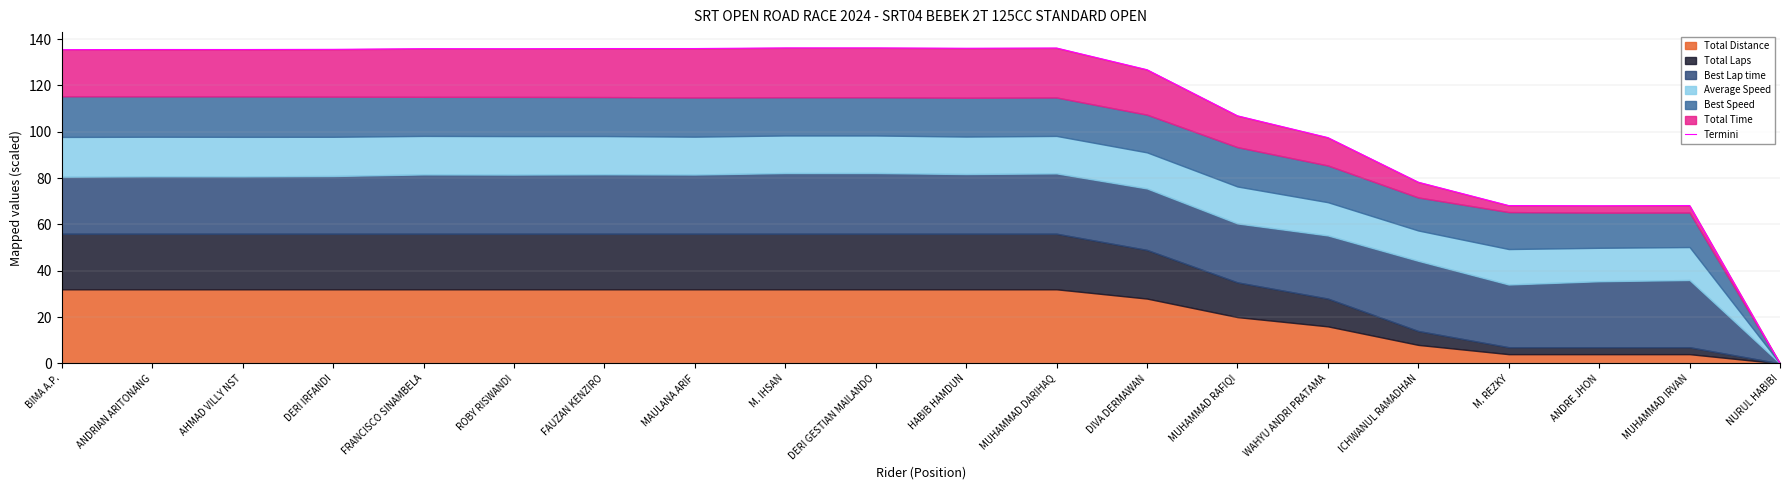

Reading right to left, what are all the values shown in this chart?

0.0	68.2	68.1	68.2	78.2	97.5	106.9	126.8	136.2	136.1	136.2	136.2	135.9	135.9	135.9	135.9	135.6	135.5	135.5	135.5